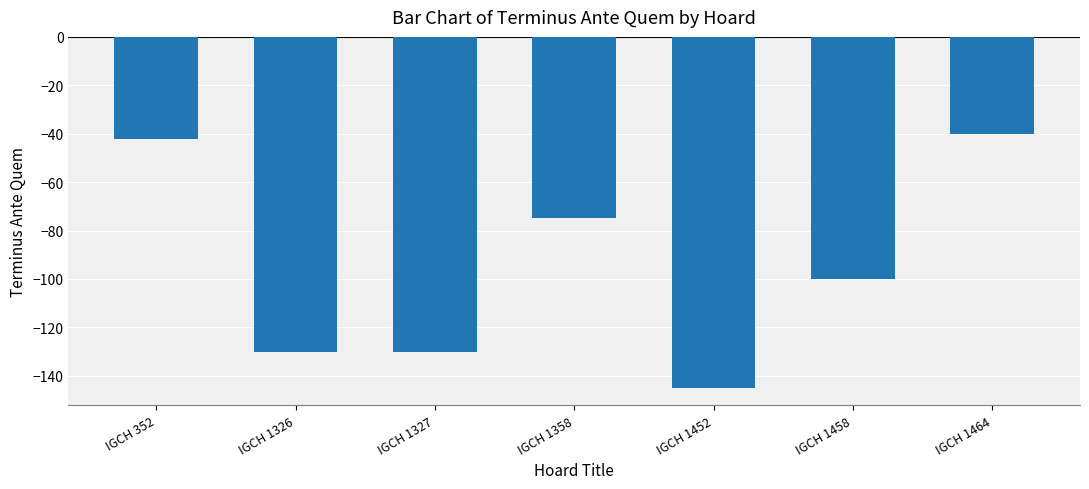

At which category does the chart reach its peak across all series?

IGCH 1464